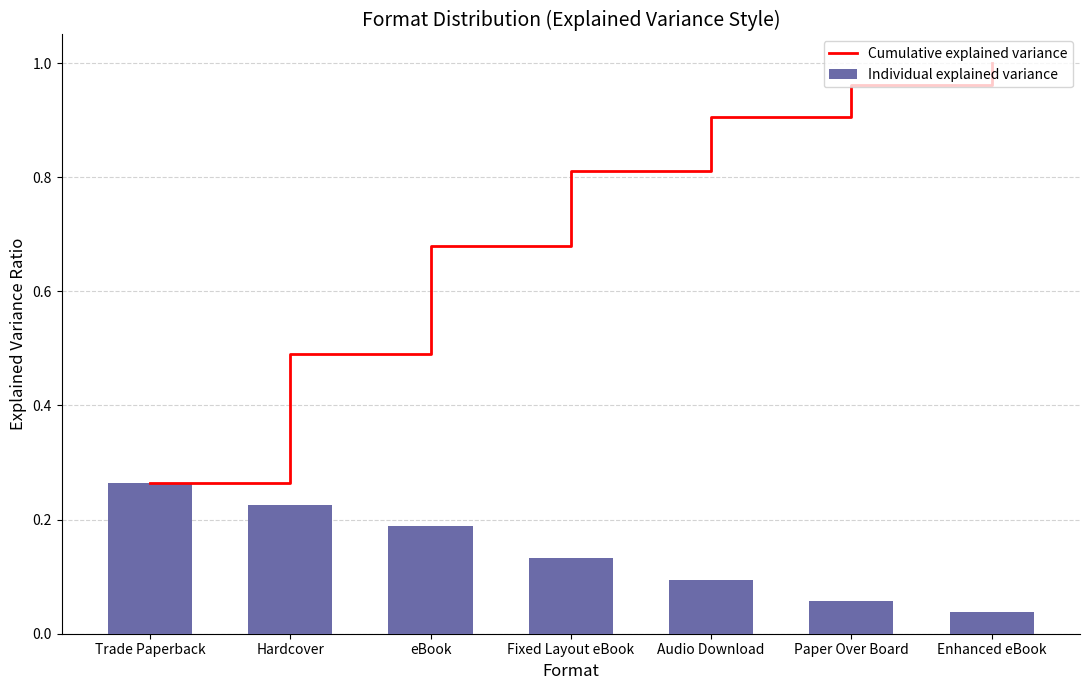

Which series has the widest spread of values?

Cumulative explained variance